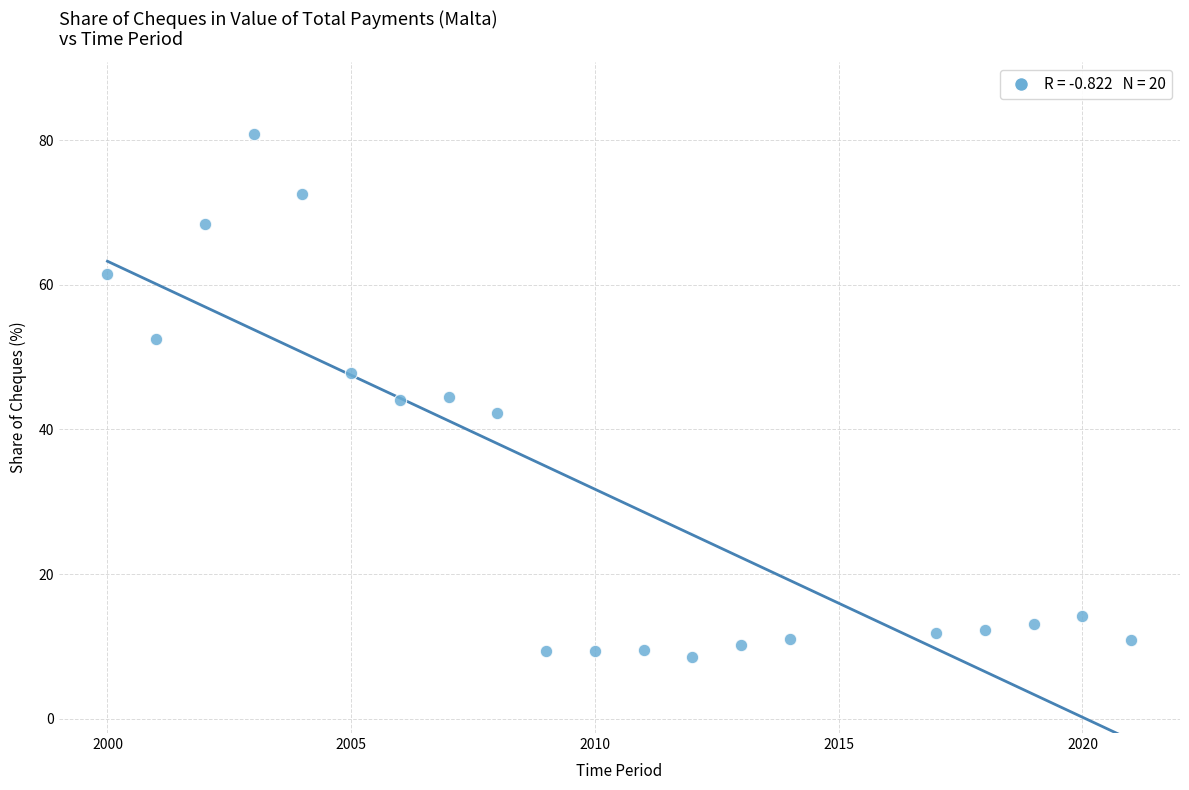

What is the range of X values (max minus min)?

21.0